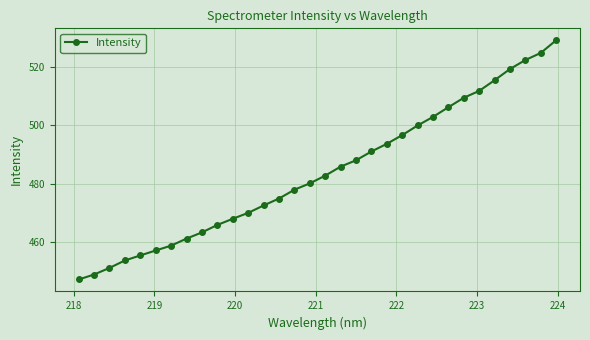

True or false: there are more than 2 points higher than both neighbors.

False